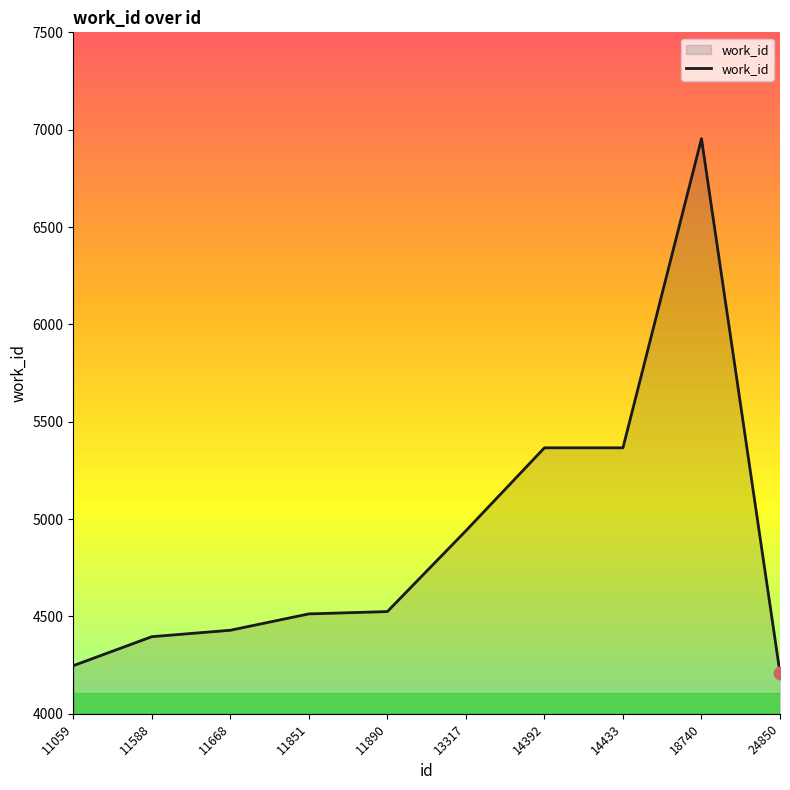

Between 24850 and 11059, which is larger?

11059